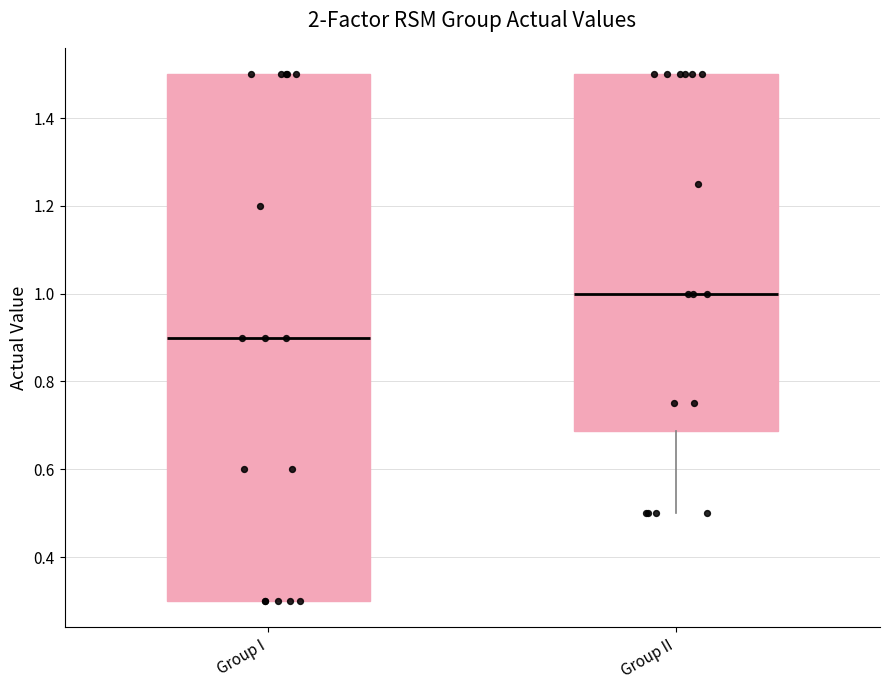

Comparing the boxes themselves (not the whiskers), which one is the tallest?

Group I